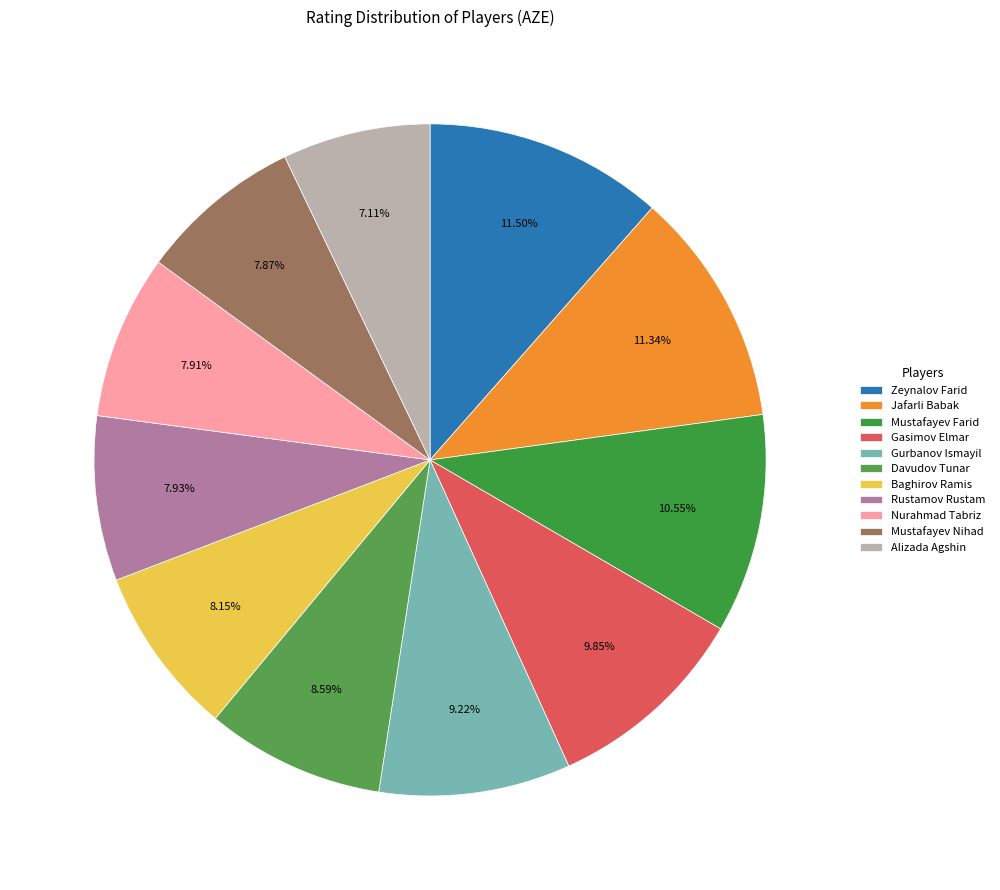

What is the change in value from Rustamov Rustam to Mustafayev Nihad?

-11